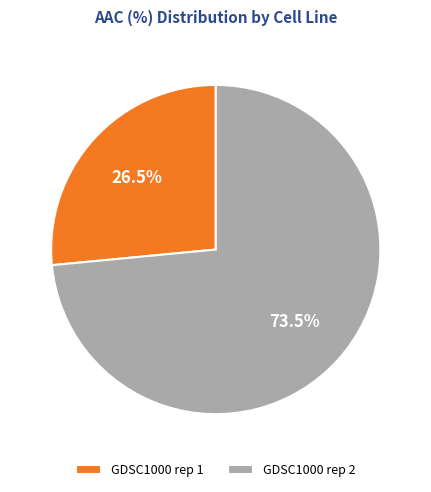

What is the total percentage of GDSC1000 rep 1 and GDSC1000 rep 2?

100.0%